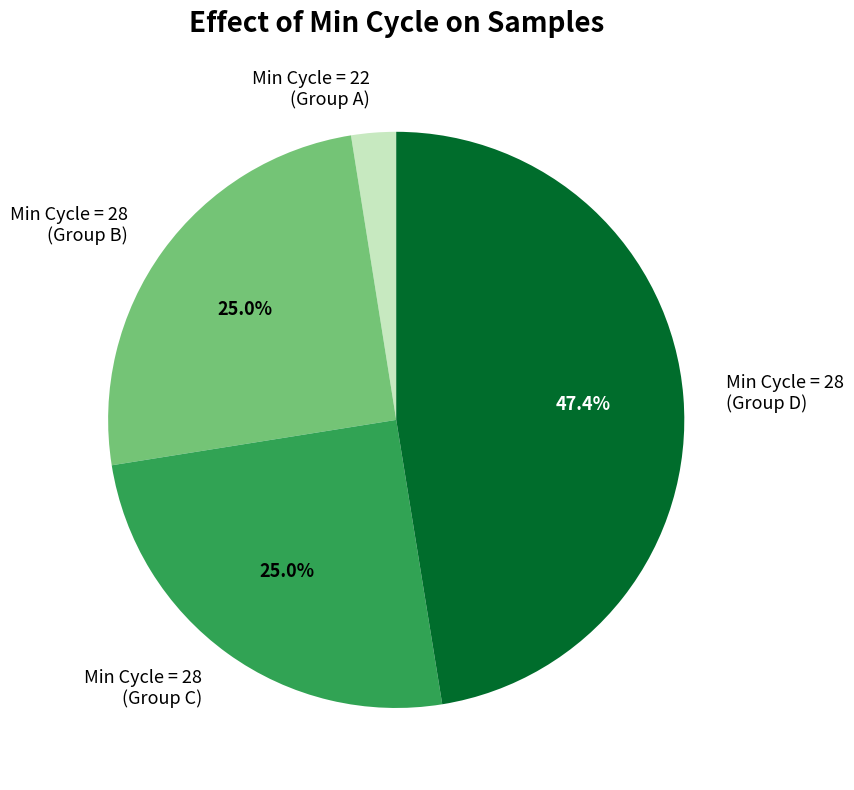

Combined, do Min Cycle = 28 (Group D) and Min Cycle = 28 (Group C) account for over 50%?

Yes